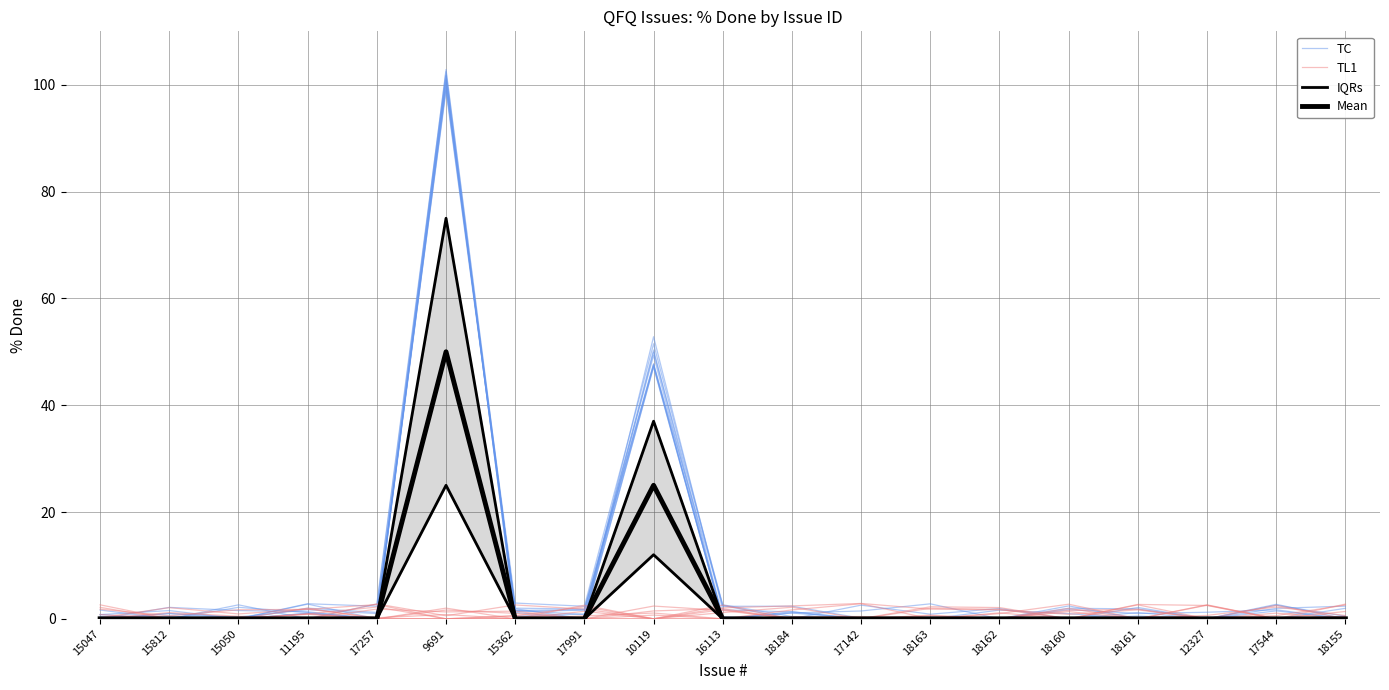

Count the number of data series in this chart.

4